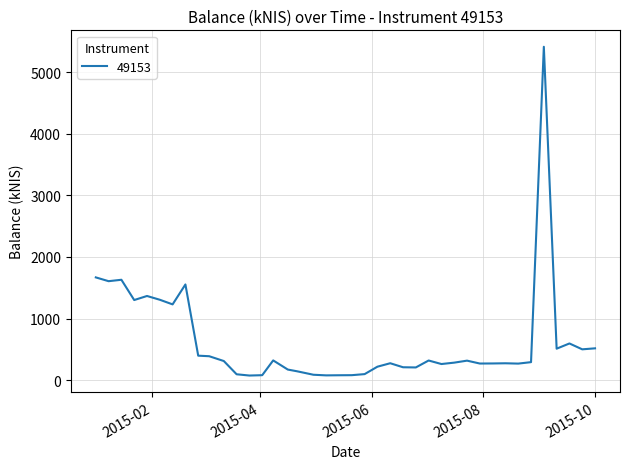

What is the difference between the maximum and minimum values?

5337.7